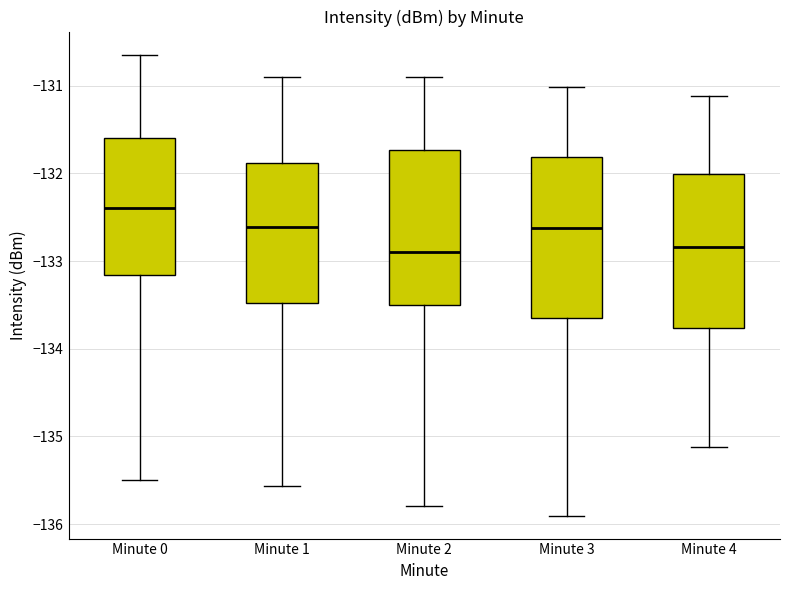

Where does the median line of the box for Minute 0 sit on the y-axis? The values are not printed on the chart, so give them approximately, as read against the axis.

-132.4